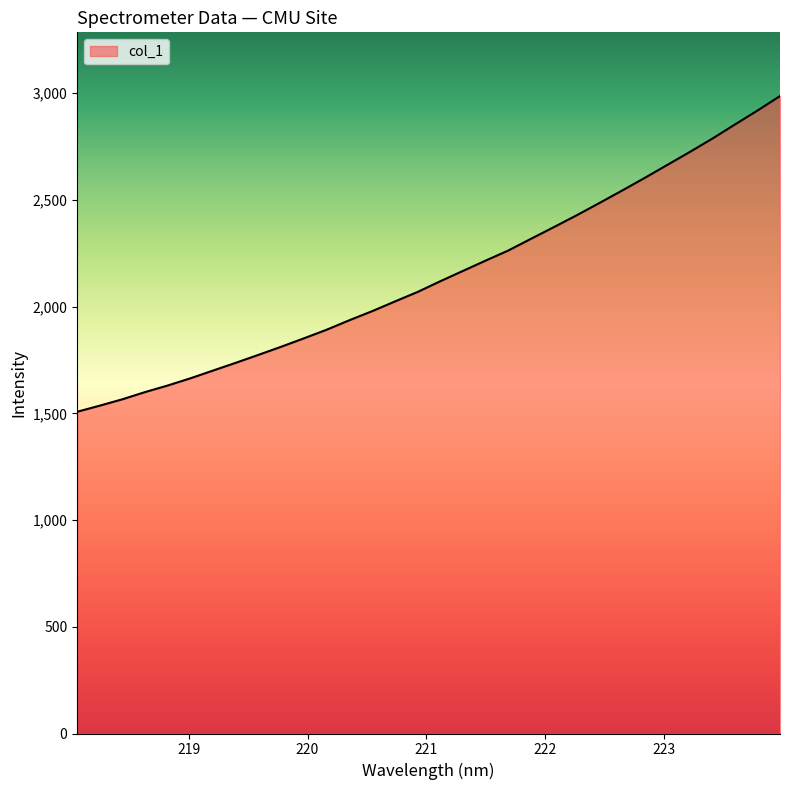

What is the minimum value shown in the chart?

1507.5